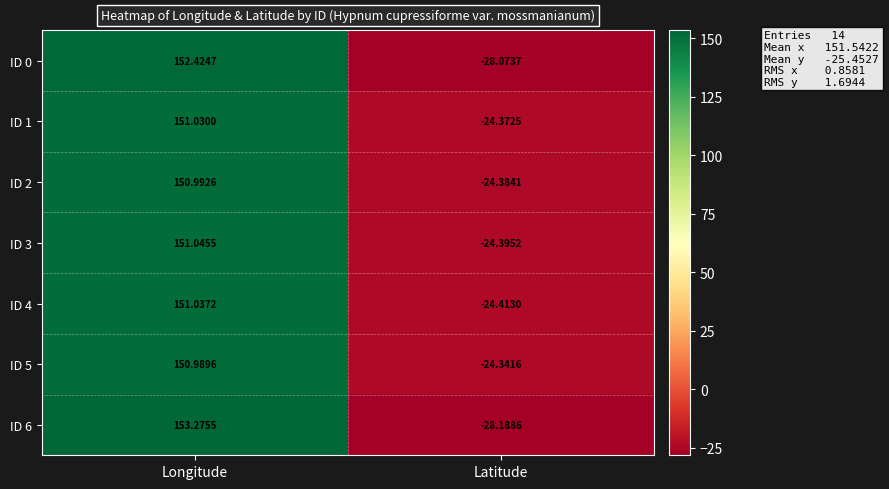

What is the total value across all series at Longitude?

1060.8